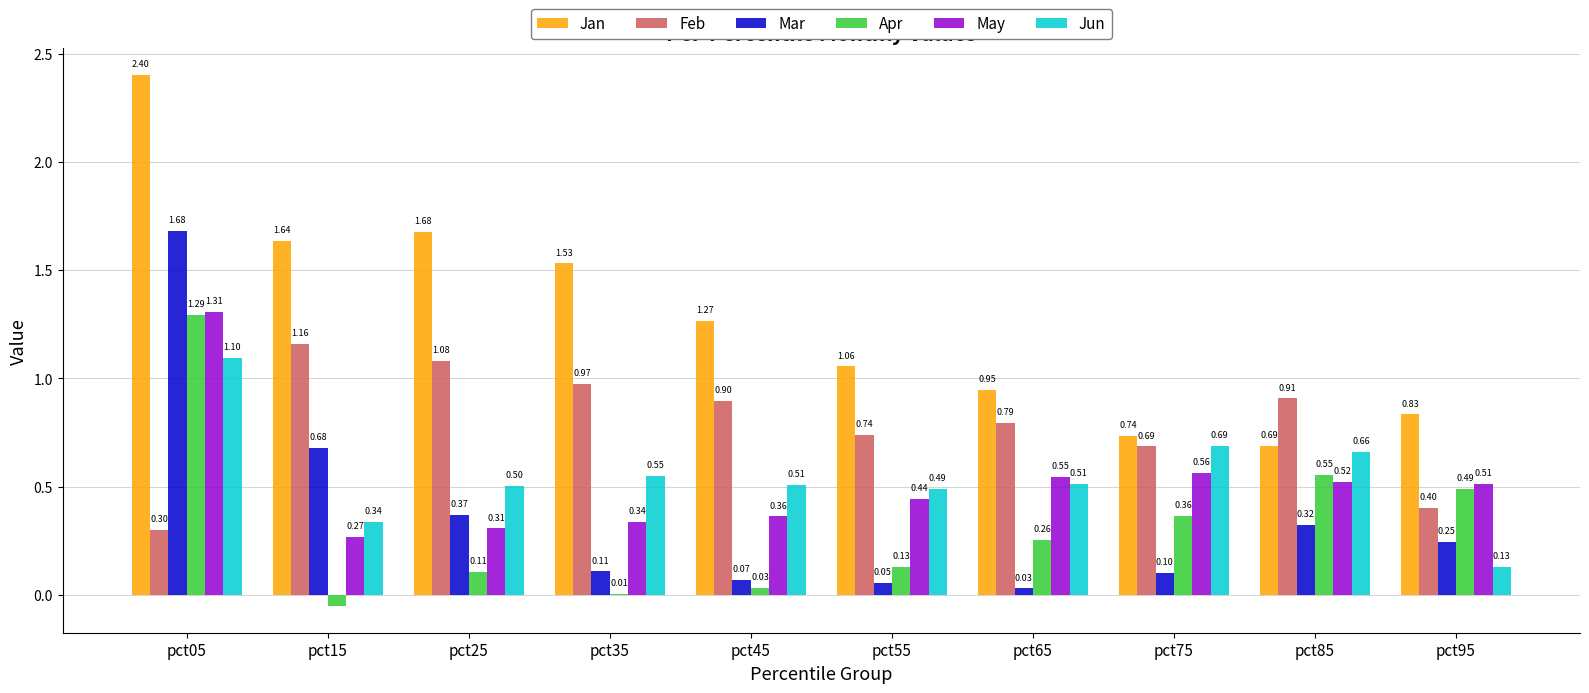

Between pct25 and pct45, which series saw the biggest shift?

Jan